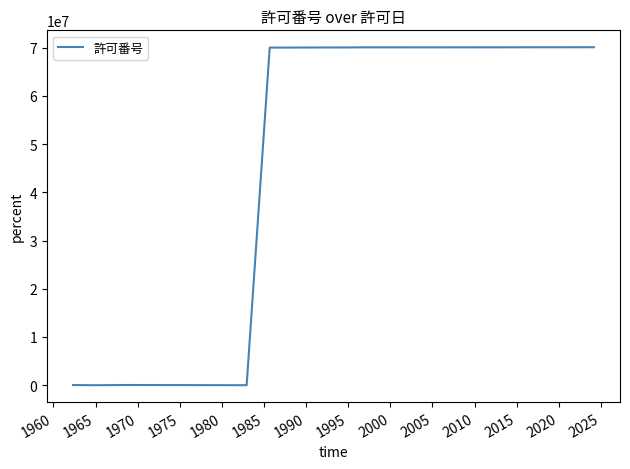

What is the maximum value shown in the chart?

70076434